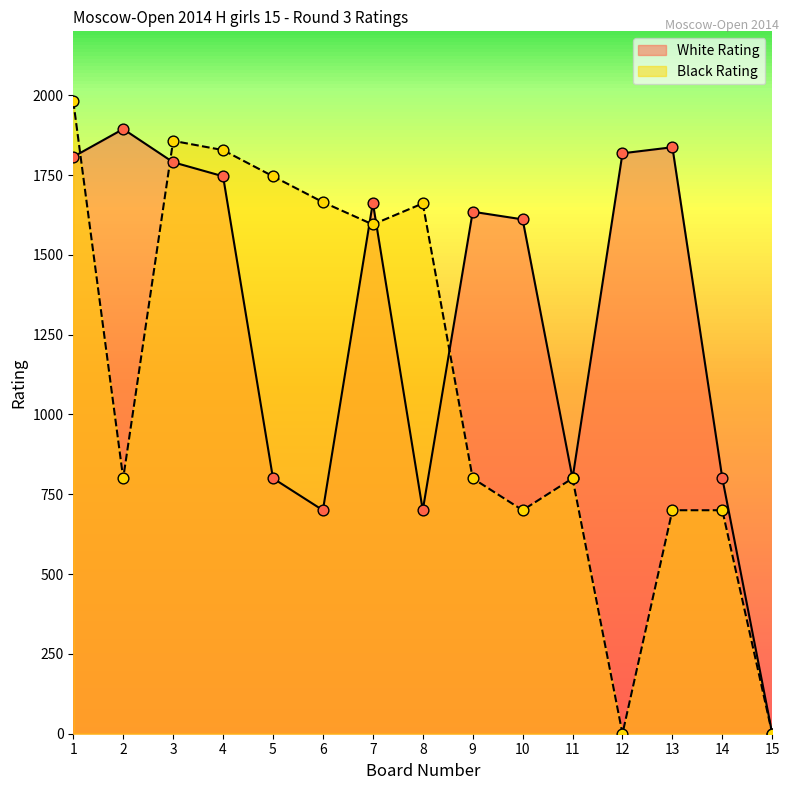

What are all the series names shown in the legend?

White Rating, Black Rating